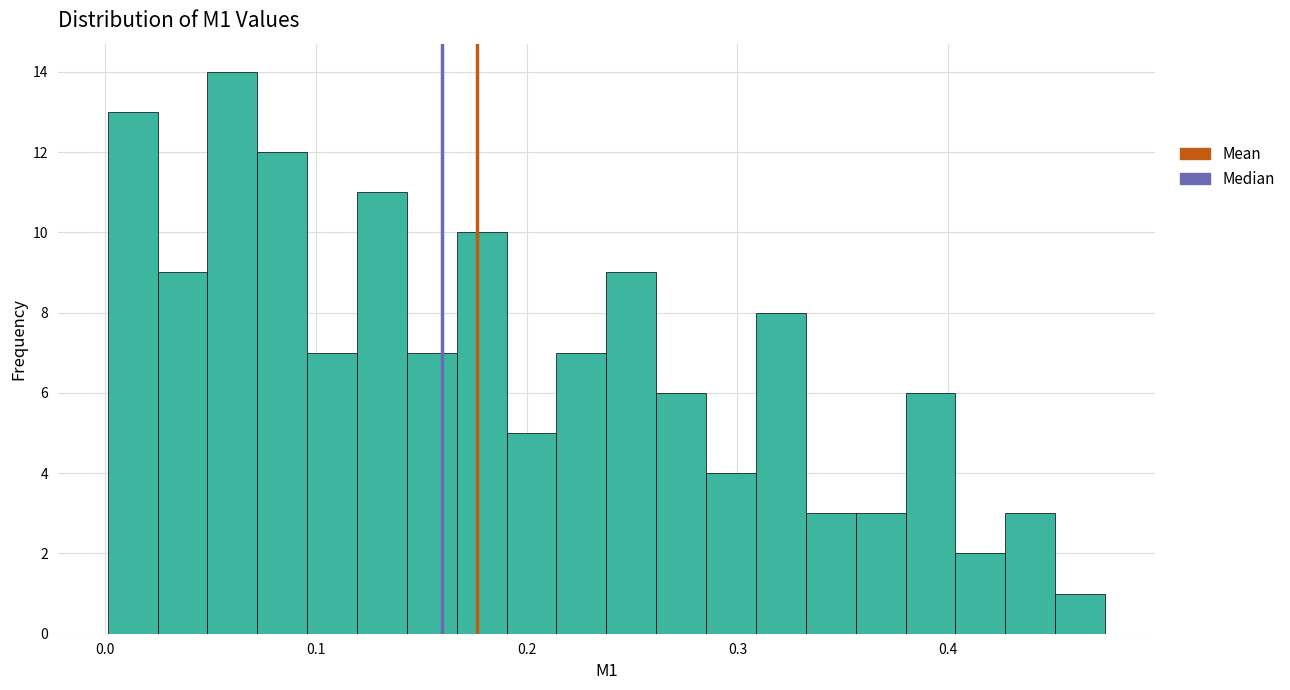

Read against the x-axis, roughly where is the centre of the tallest bar?

0.06